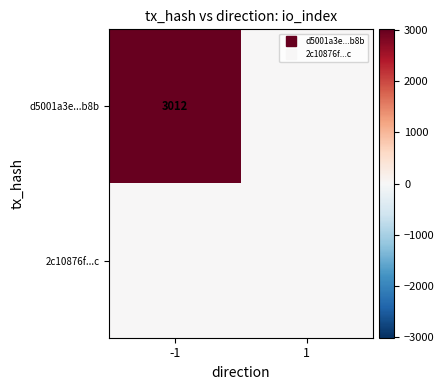

At how many categories does at least one series exceed 1114?

1